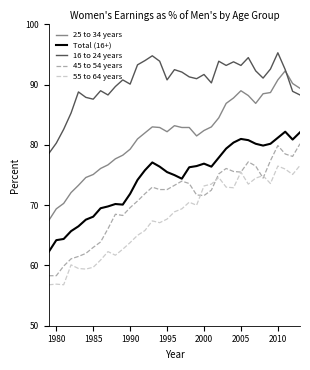

What is the greatest value displayed?

95.3